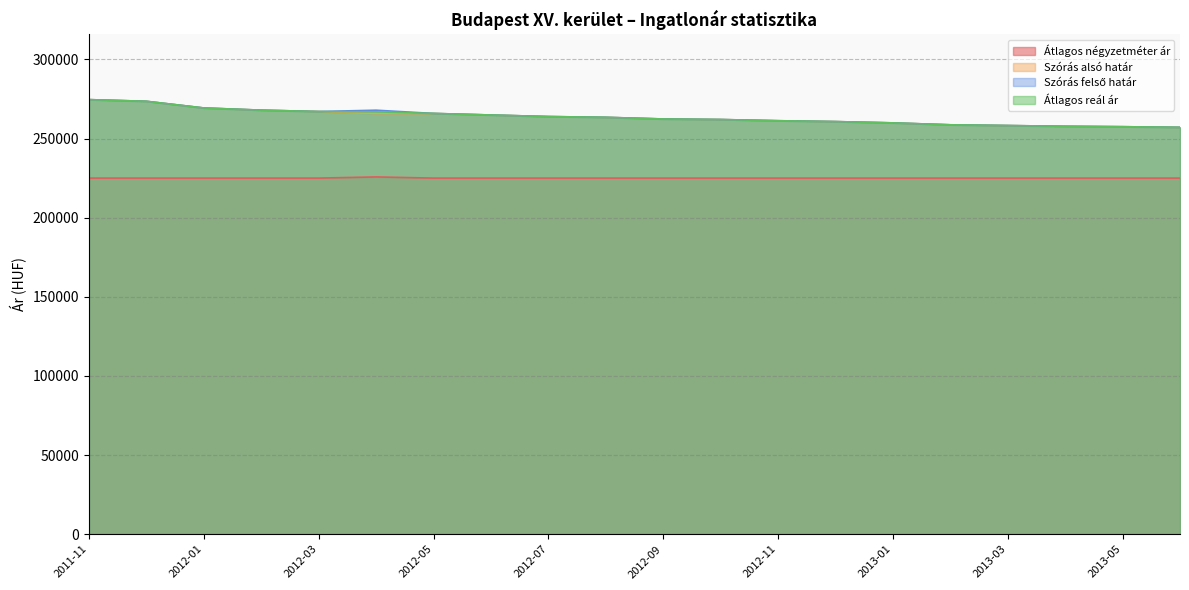

What is the sum of the Szórás felső határ values at 2012-07 and 2012-02?

531811